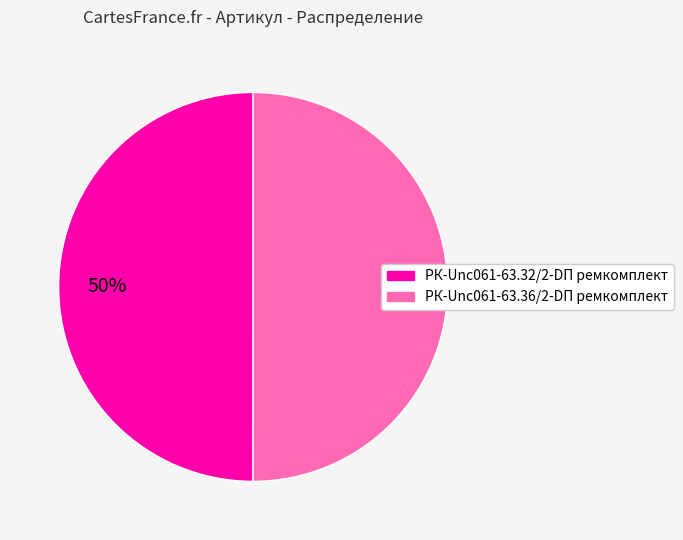

What percentage is the РК-Unc061-63.32/2-DП ремкомплект slice, to the nearest percent?

50%